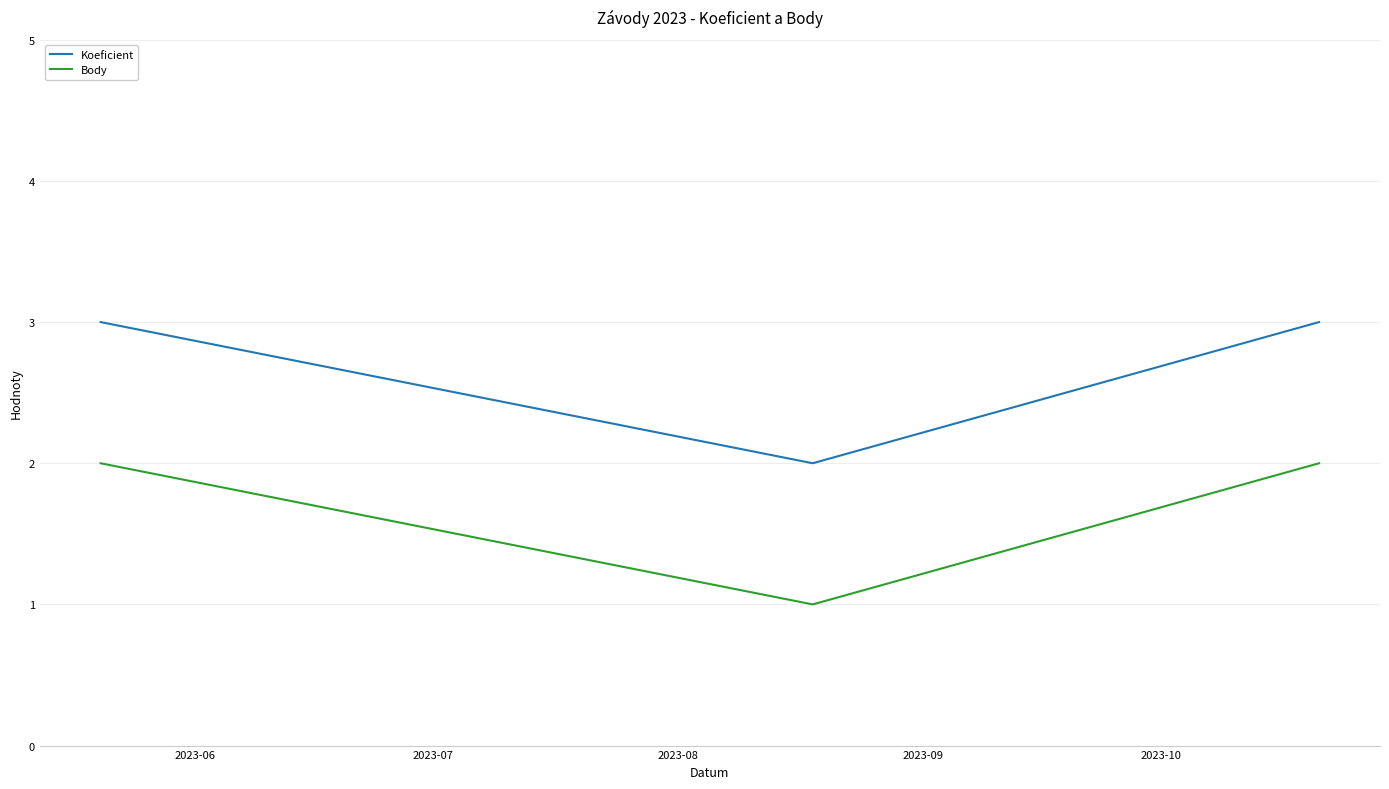

At how many categories does at least one series exceed 1?

3